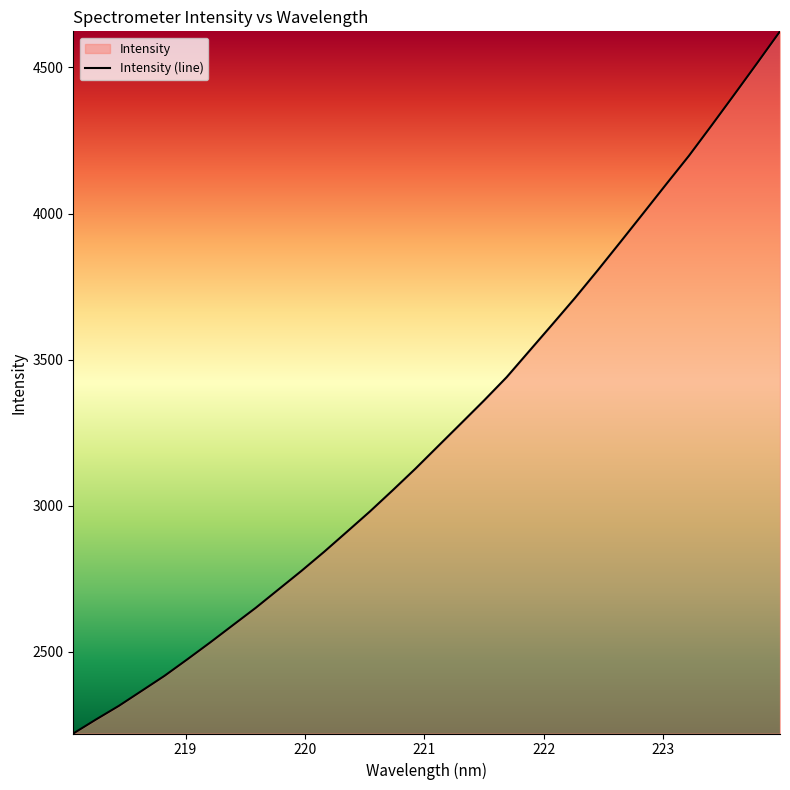

Which has a higher value, 219.2067 or 223.2172?

223.2172